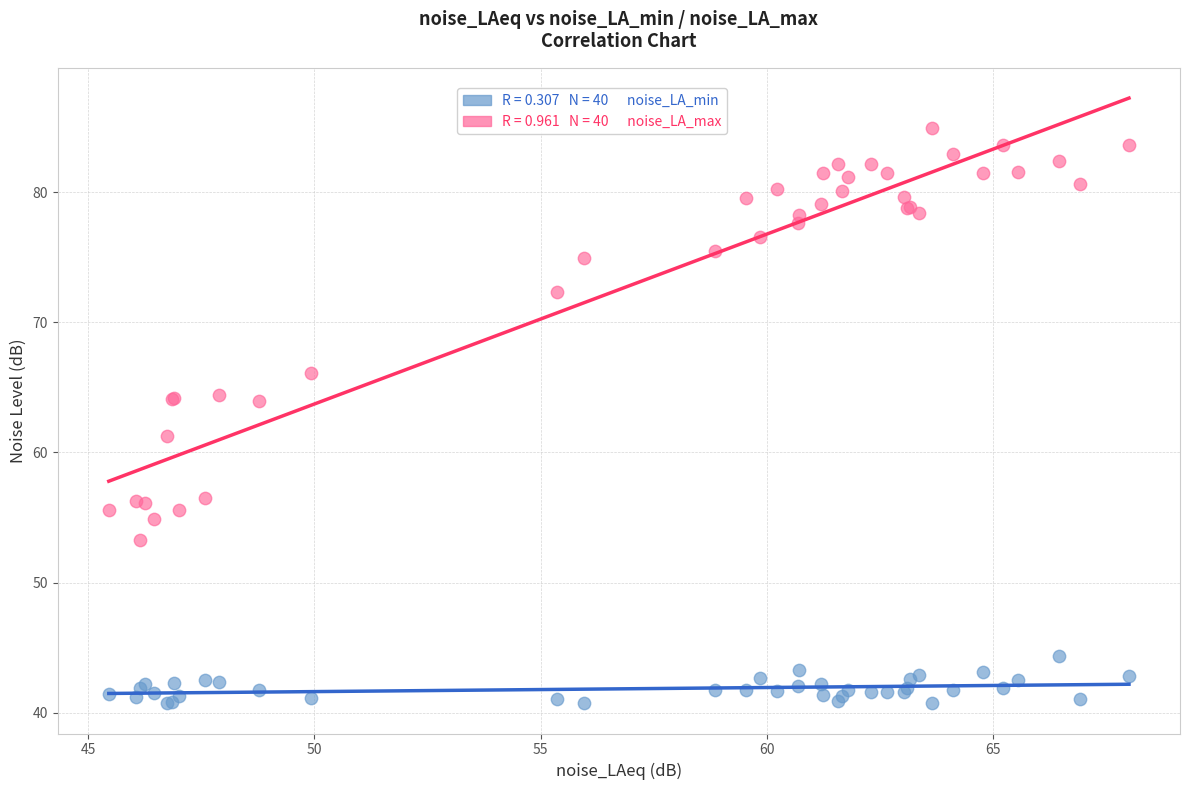

Across all series, what Y value is closest to 62?

61.2